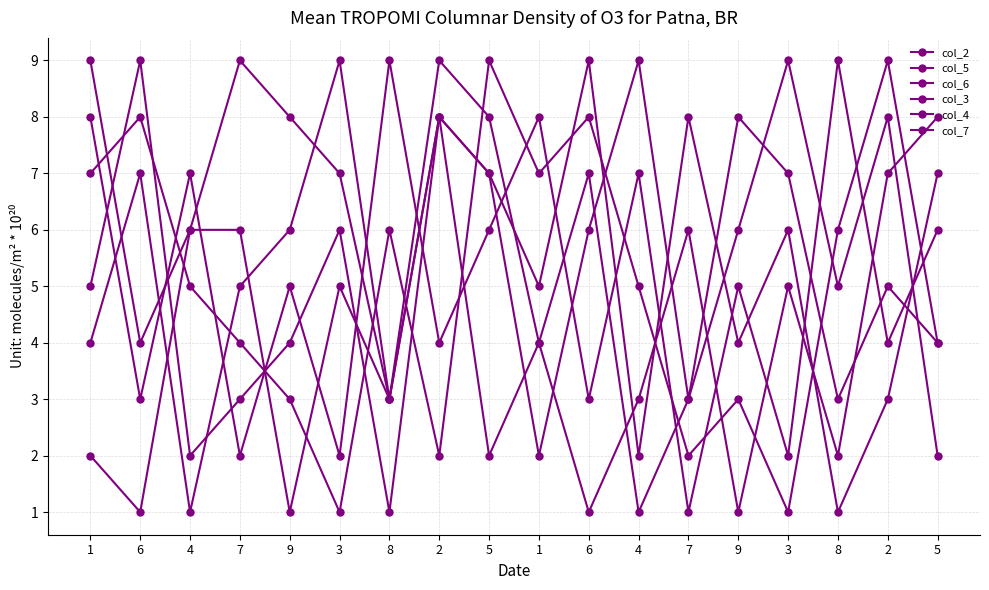

After their last crossing, which series has the higher values: col_6 or col_5?

col_5